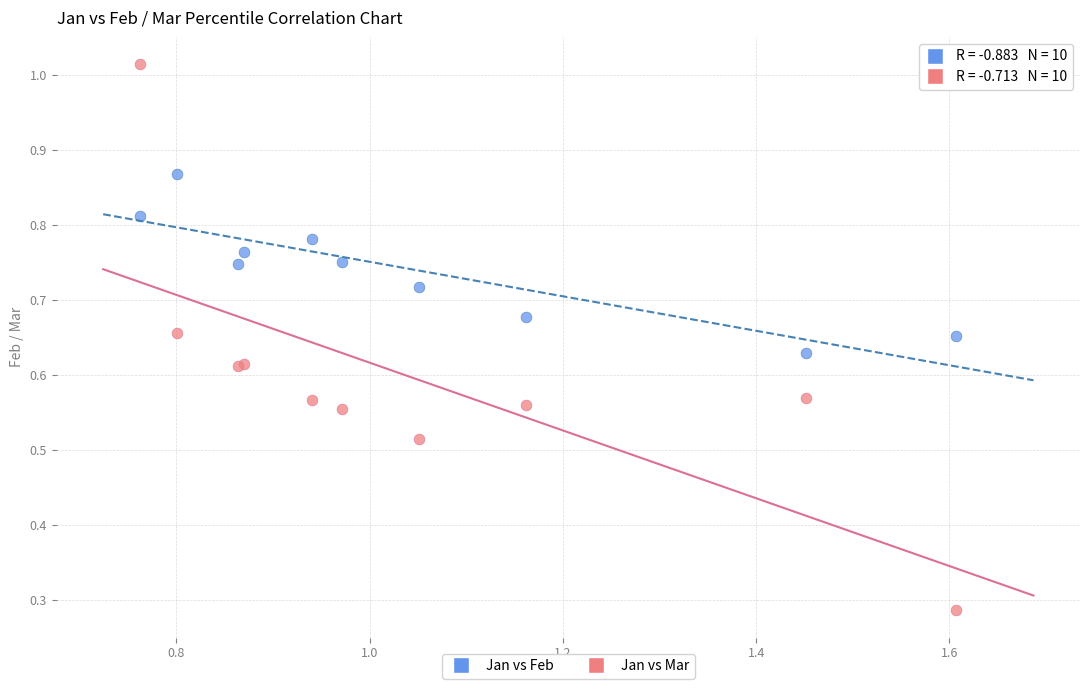

What are all the series names shown in the legend?

Jan vs Feb, Jan vs Mar